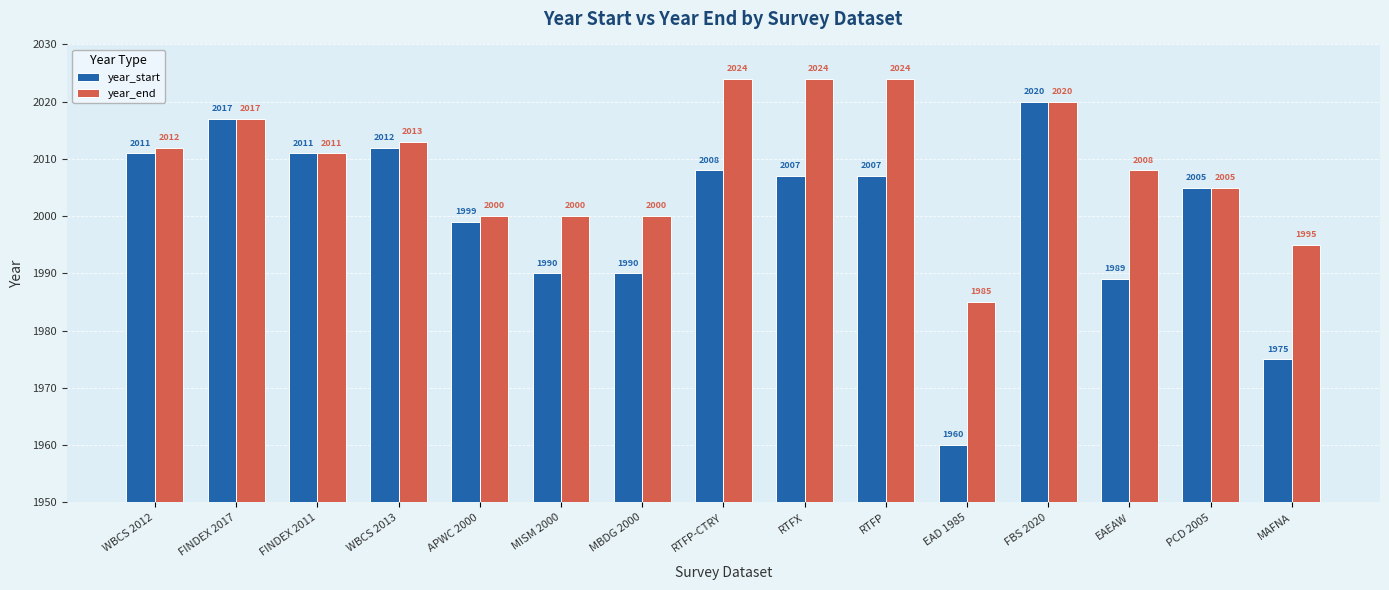

What is the label of the 7th bar from the left?

MBDG 2000